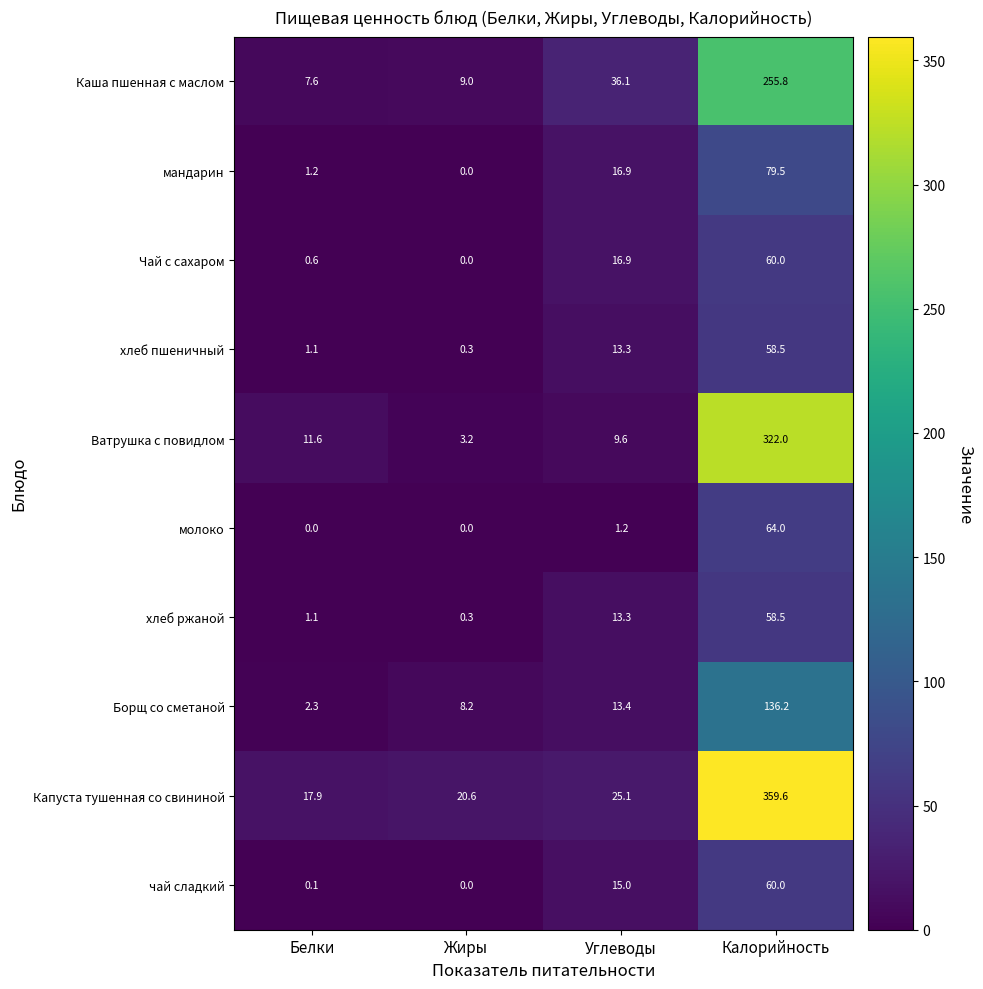

Between Белки and Углеводы, which series saw the biggest shift?

Каша пшенная с маслом